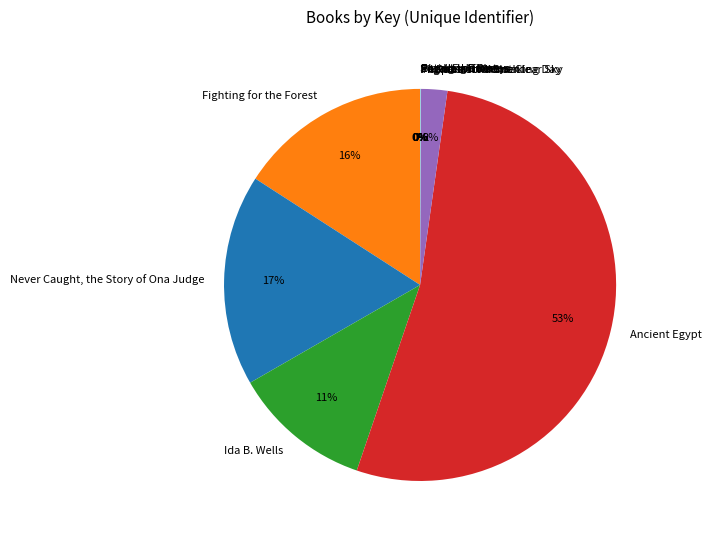

What is the largest slice in the pie chart?

Ancient Egypt